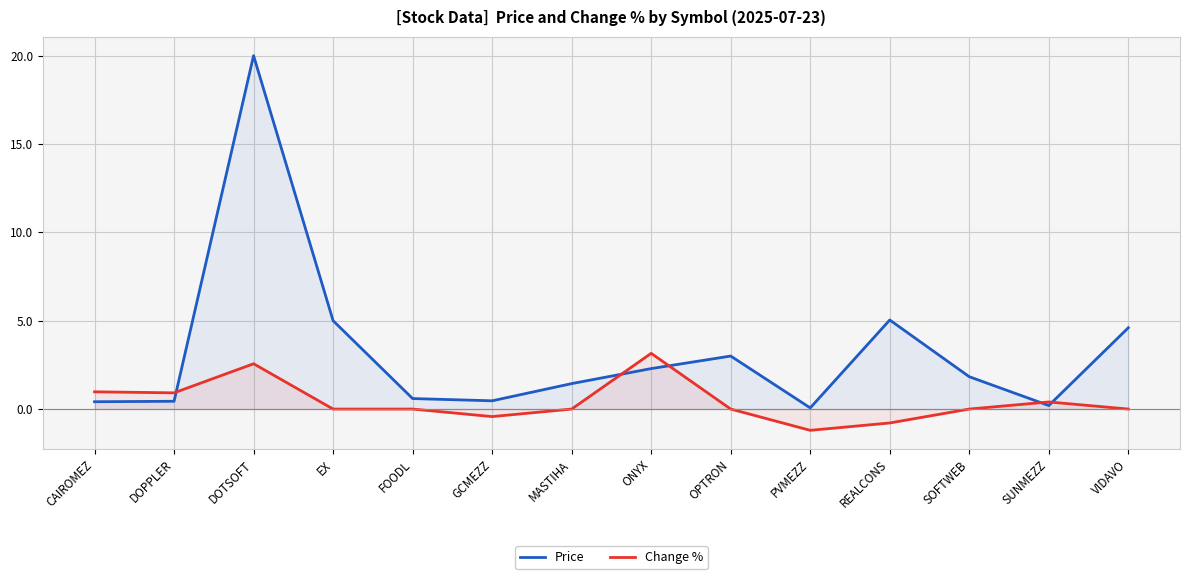

What is the difference between the maximum and minimum values in the Price series?

19.9